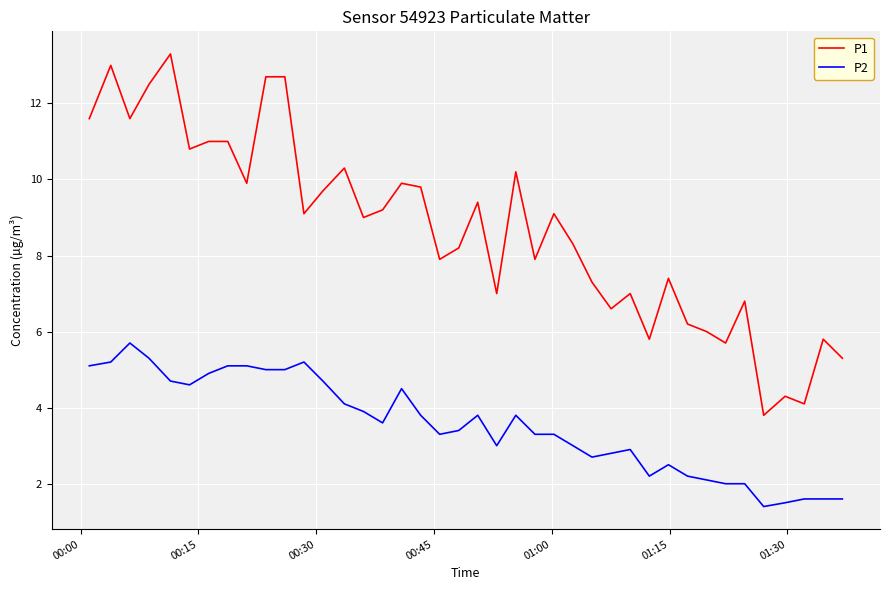

Which series has the largest total across all categories?

P1